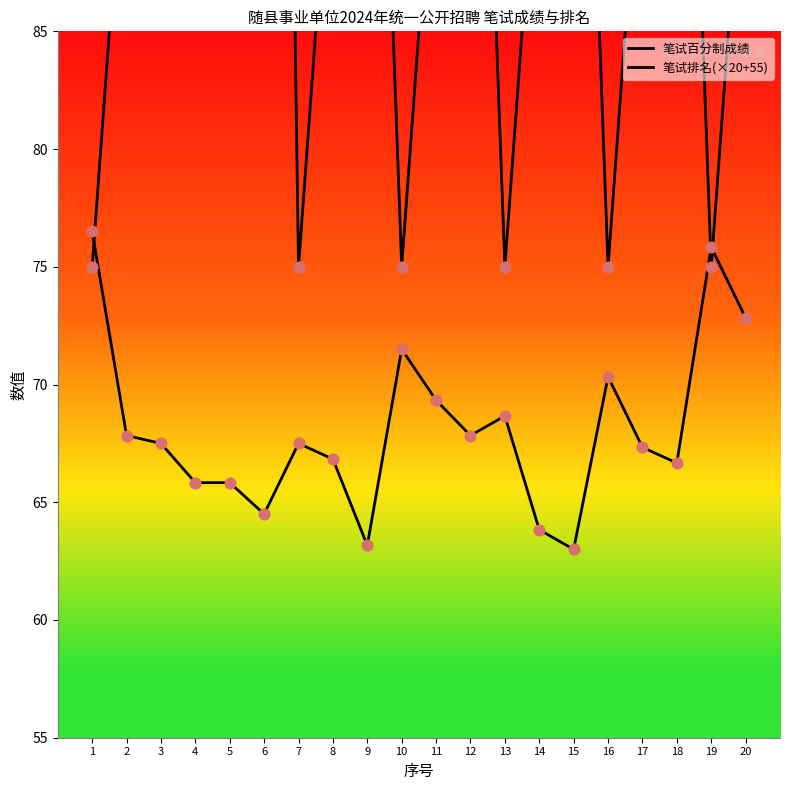

At which category is the sum across all series the highest?

6